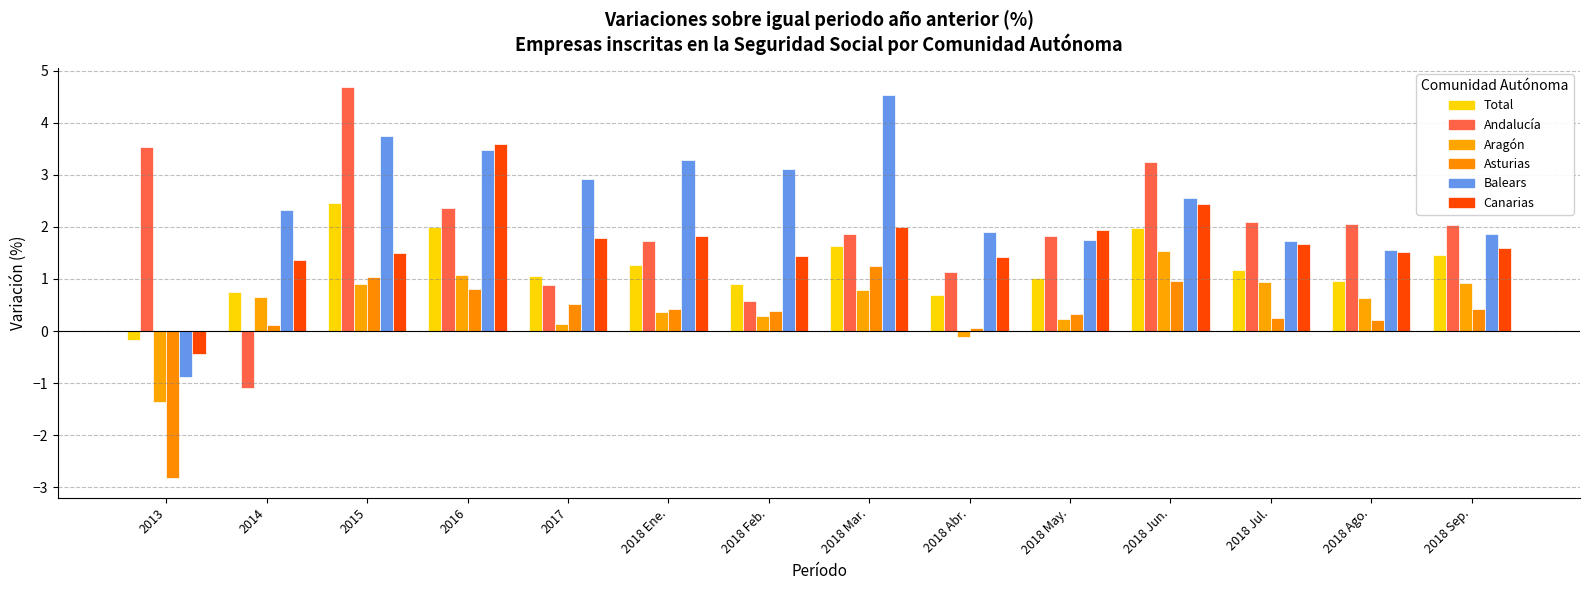

Reading left to right, transcribe all the data shown in this chart.

Total: -0.2	0.8	2.5	2.0	1.1	1.3	0.9	1.6	0.7	1.0	2.0	1.2	1.0	1.5
Andalucía: 3.5	-1.1	4.7	2.4	0.9	1.7	0.6	1.9	1.1	1.8	3.3	2.1	2.1	2.0
Aragón: -1.4	0.7	0.9	1.1	0.1	0.4	0.3	0.8	-0.1	0.2	1.5	0.9	0.6	0.9
Asturias: -2.8	0.1	1.0	0.8	0.5	0.4	0.4	1.2	0.1	0.3	1.0	0.3	0.2	0.4
Balears: -0.9	2.3	3.8	3.5	2.9	3.3	3.1	4.5	1.9	1.7	2.6	1.7	1.6	1.9
Canarias: -0.4	1.4	1.5	3.6	1.8	1.8	1.4	2.0	1.4	1.9	2.4	1.7	1.5	1.6